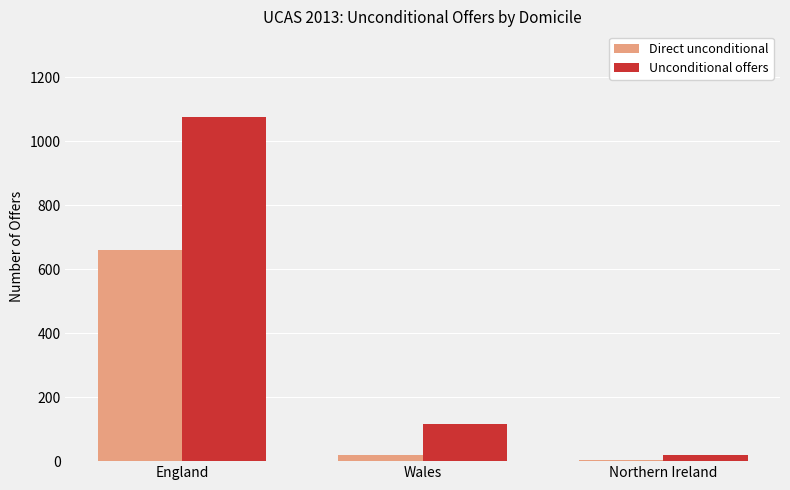

At how many categories does at least one series exceed 329?

1